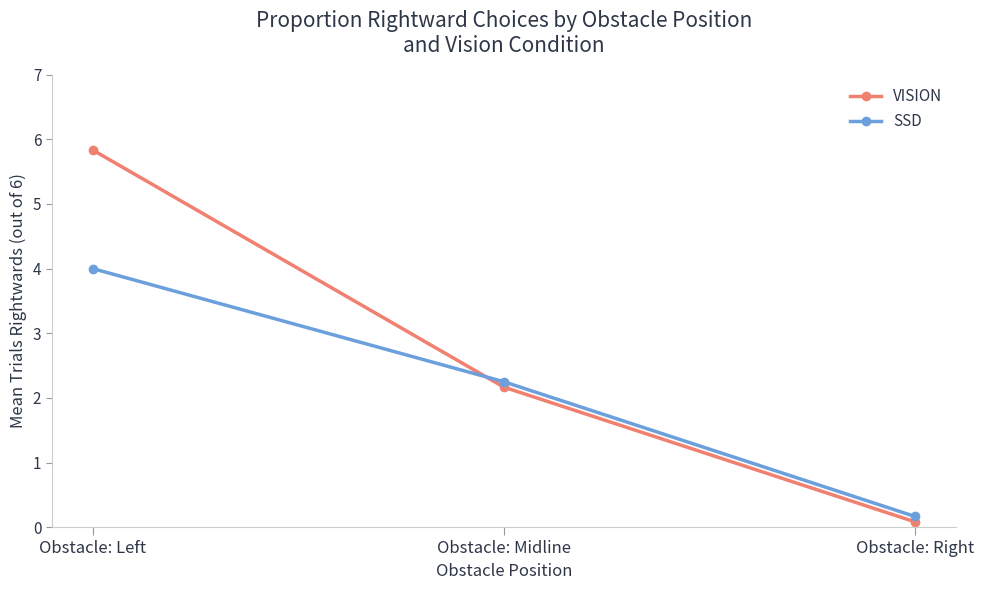

The SSD series shows 4.0 at Obstacle: Left. True or false?

True